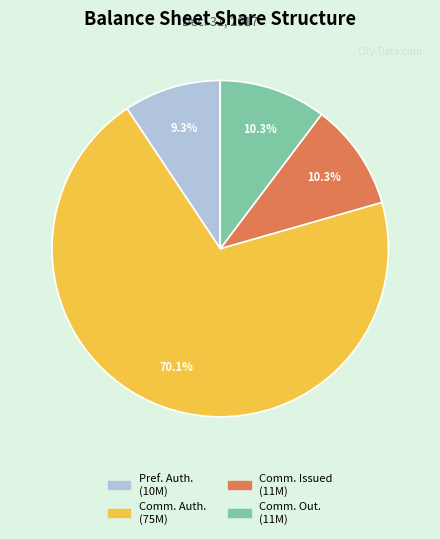

Which category has the biggest portion of the pie?

Comm. Auth. (75M)